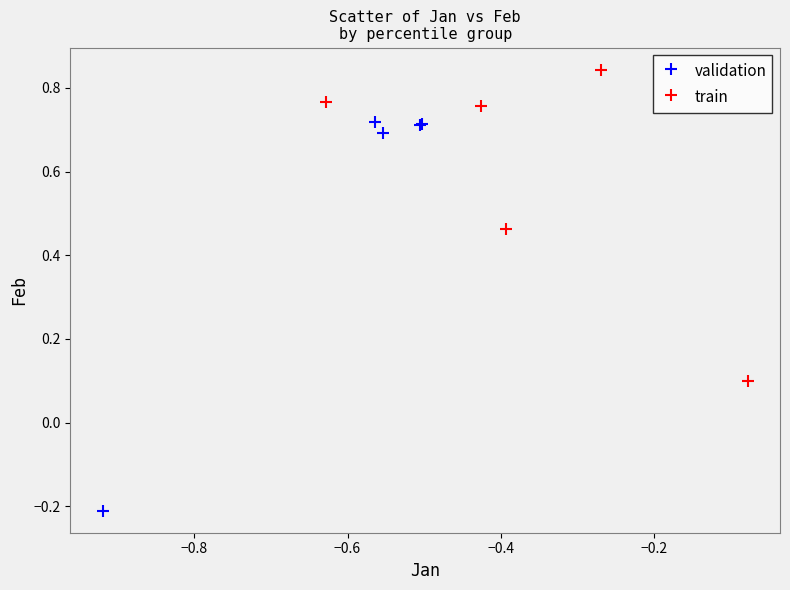

Which series contains the lowest Y value?

validation